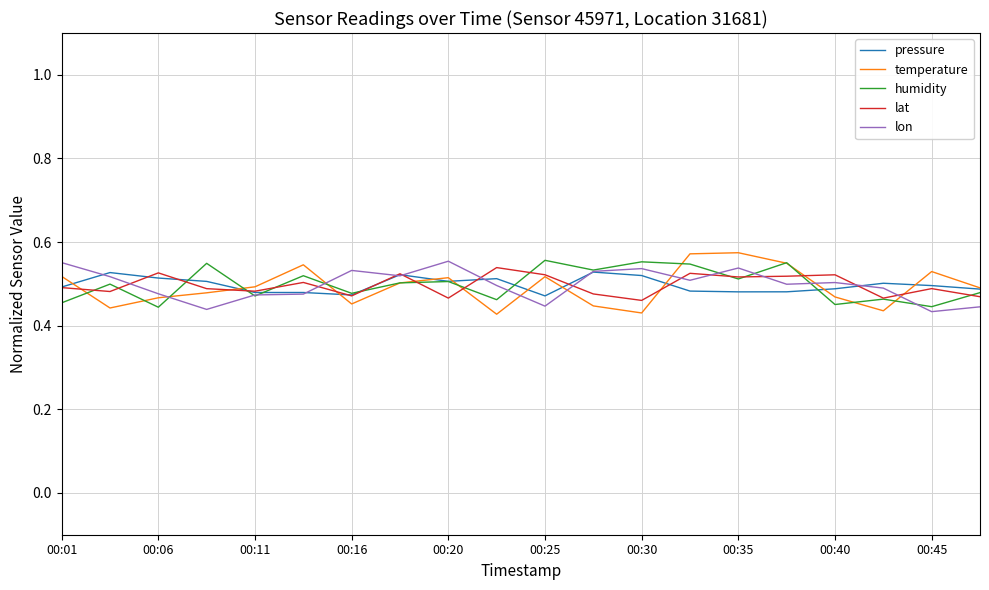

Which series has the largest range (max minus min)?

temperature